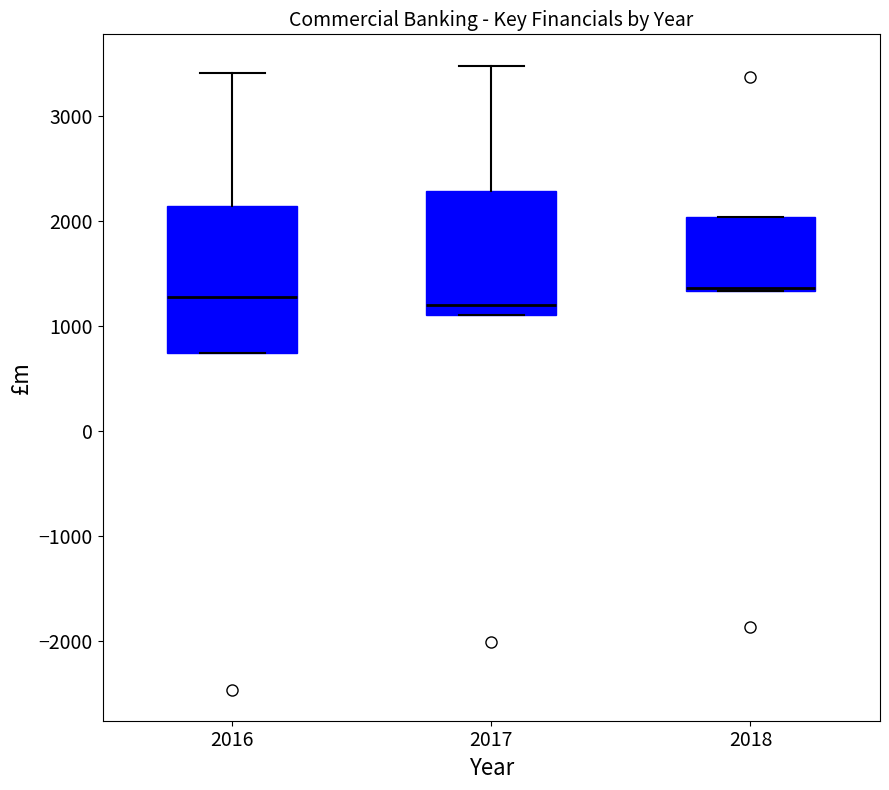

Reading left to right, read every box against the y-axis: the position of its median line, the range the box covers, and the ends of its whiskers. The values are not printed on the chart, so give them approximately, as read against the axis.

2016: median 1300, box 700 to 2100, whiskers 700 to 3400
2017: median 1200, box 1100 to 2300, whiskers 1100 to 3500
2018: median 1400 (drawn on the box's lower edge), box 1300 to 2000, whiskers 1300 to 2000